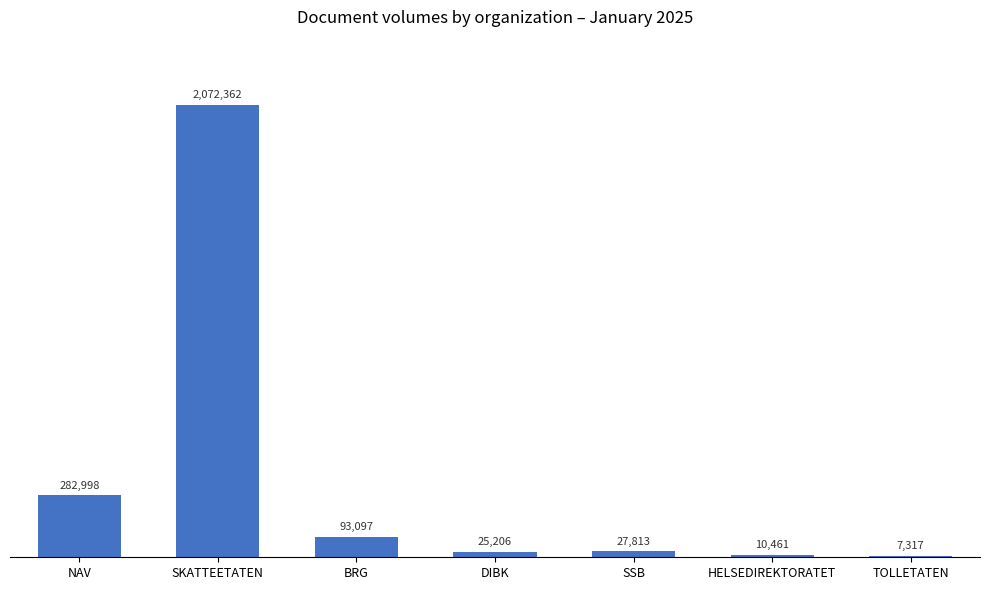

What position from the right is SSB?

3